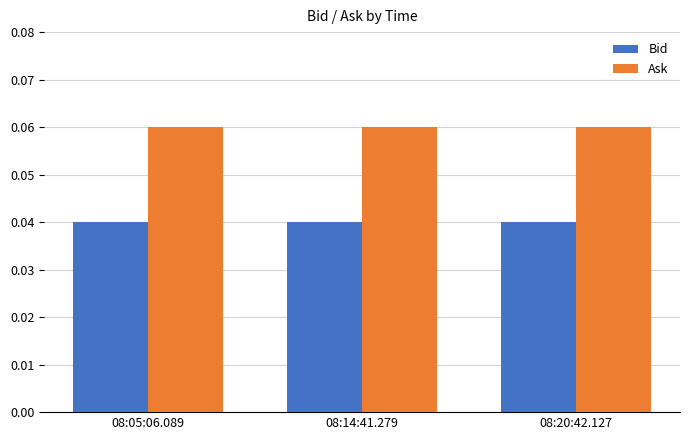

Rank the series by their maximum value, from lowest to highest.

Bid, Ask